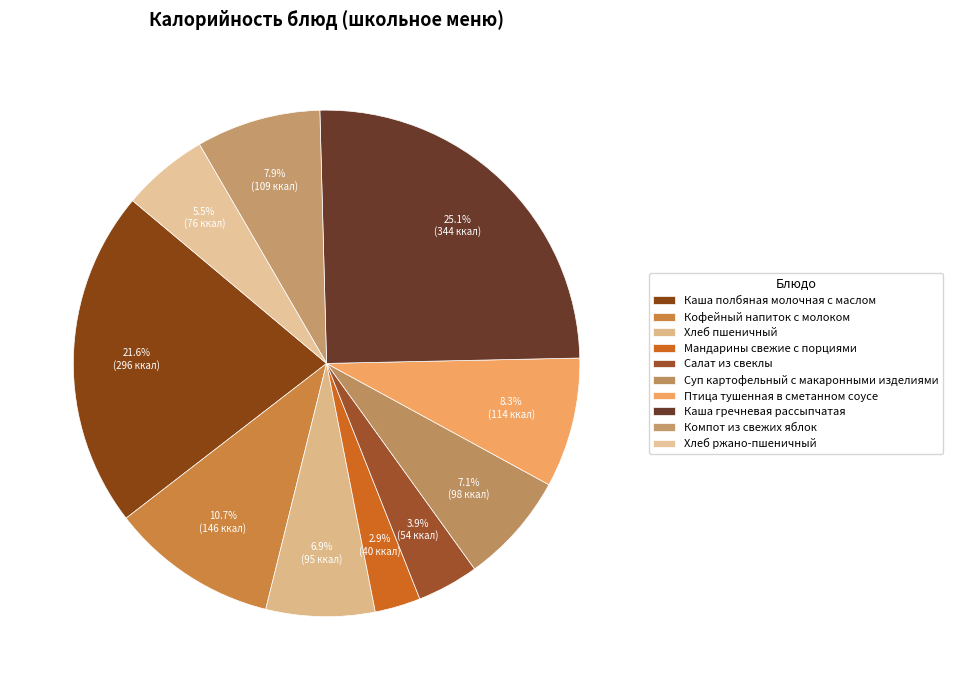

True or false: Кофейный напиток с молоком accounts for 11% of the total.

True